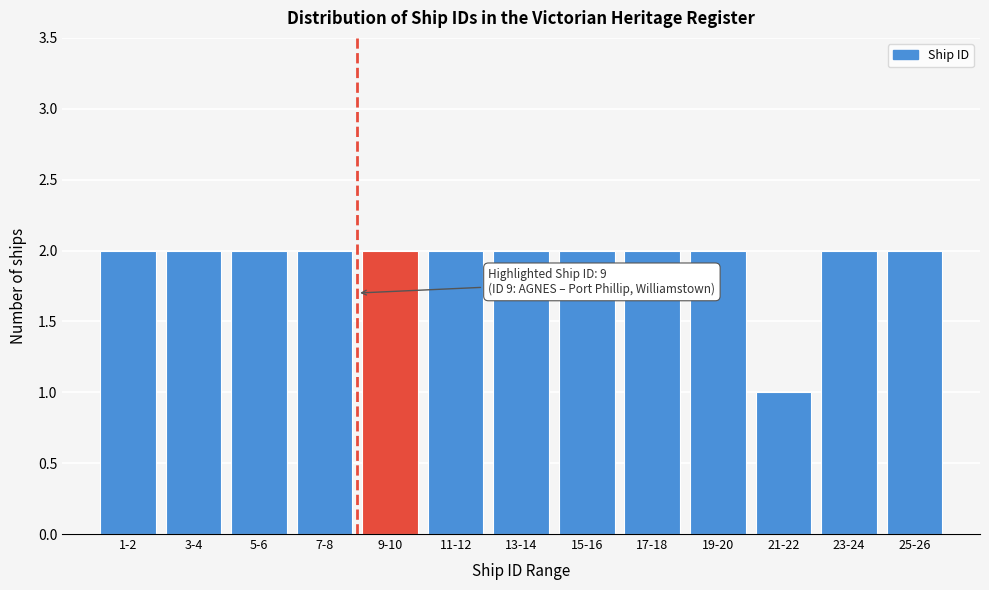

Reading right to left, extract all data points from this chart.

2	2	1	2	2	2	2	2	2	2	2	2	2